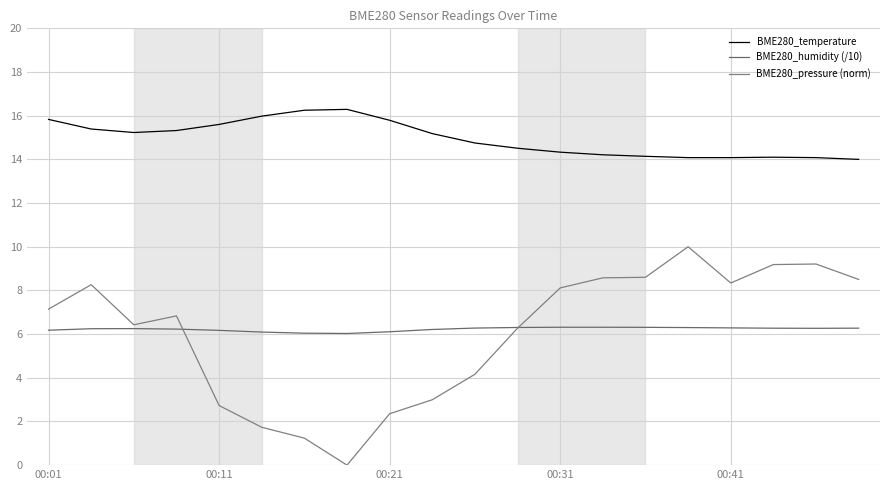

True or false: BME280_temperature and BME280_humidity (/10) intersect in this chart.

False